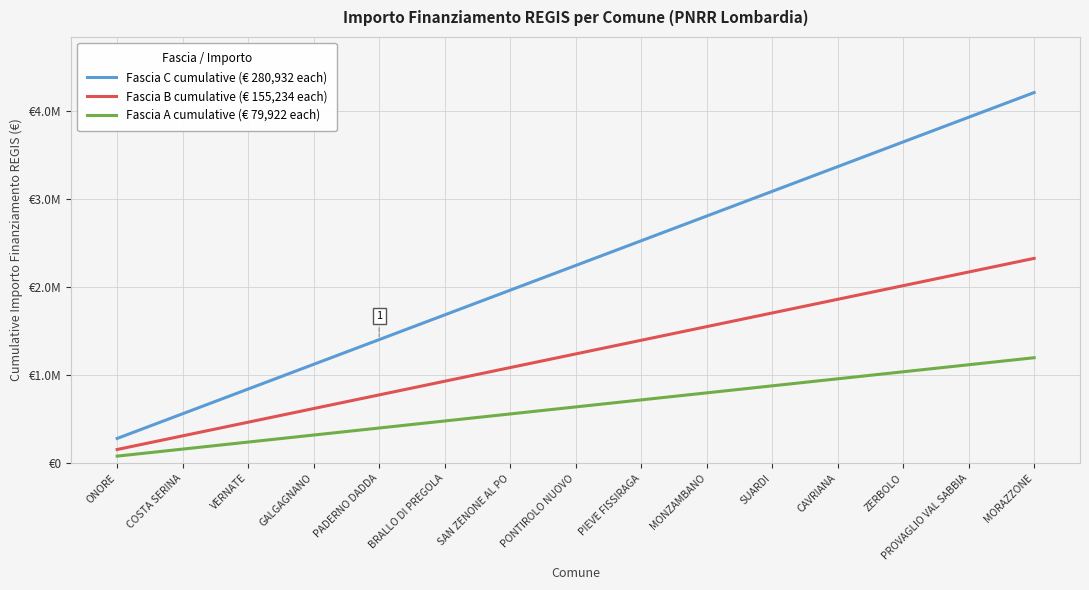

Rank the categories by Fascia A cumulative (€ 79,922 each) value from highest to lowest.

MORAZZONE, PROVAGLIO VAL SABBIA, ZERBOLO, CAVRIANA, SUARDI, MONZAMBANO, PIEVE FISSIRAGA, PONTIROLO NUOVO, SAN ZENONE AL PO, BRALLO DI PREGOLA, PADERNO DADDA, GALGAGNANO, VERNATE, COSTA SERINA, ONORE